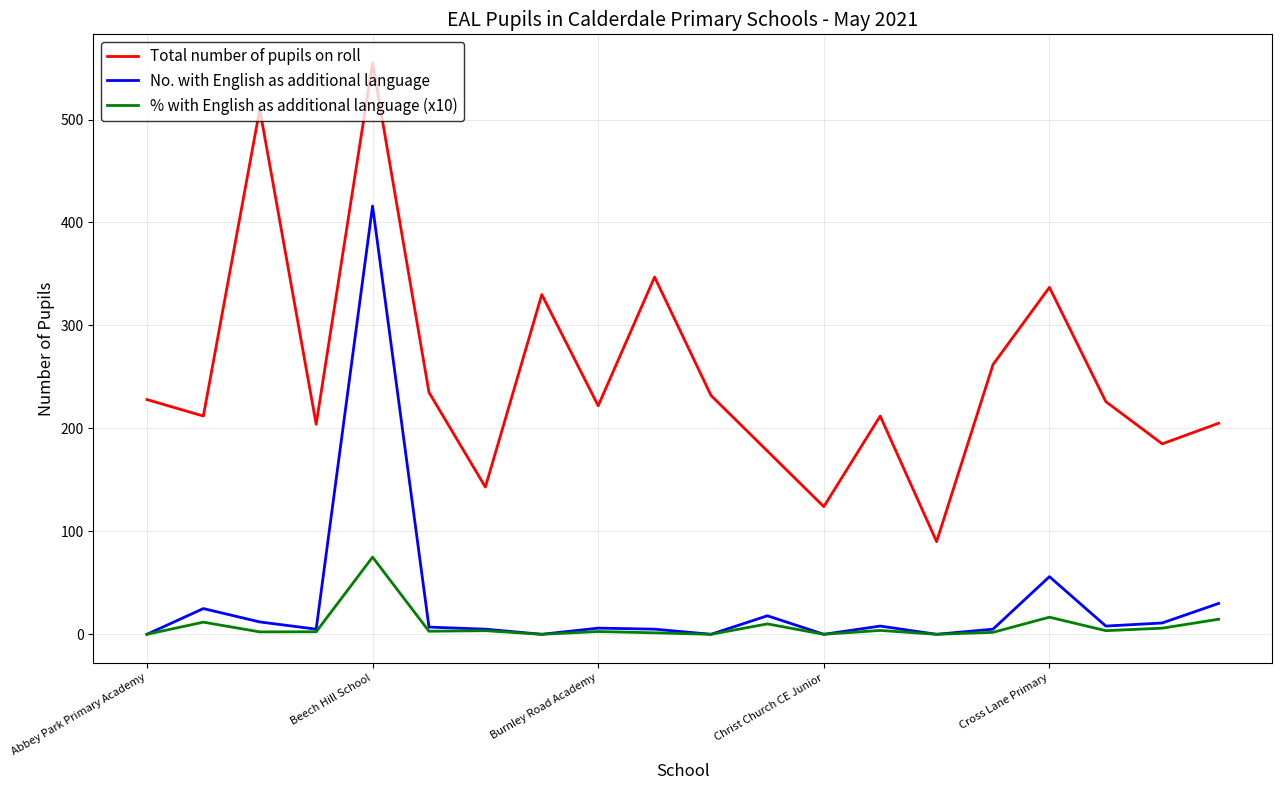

True or false: Total number of pupils on roll and % with English as additional language (x10) intersect in this chart.

False